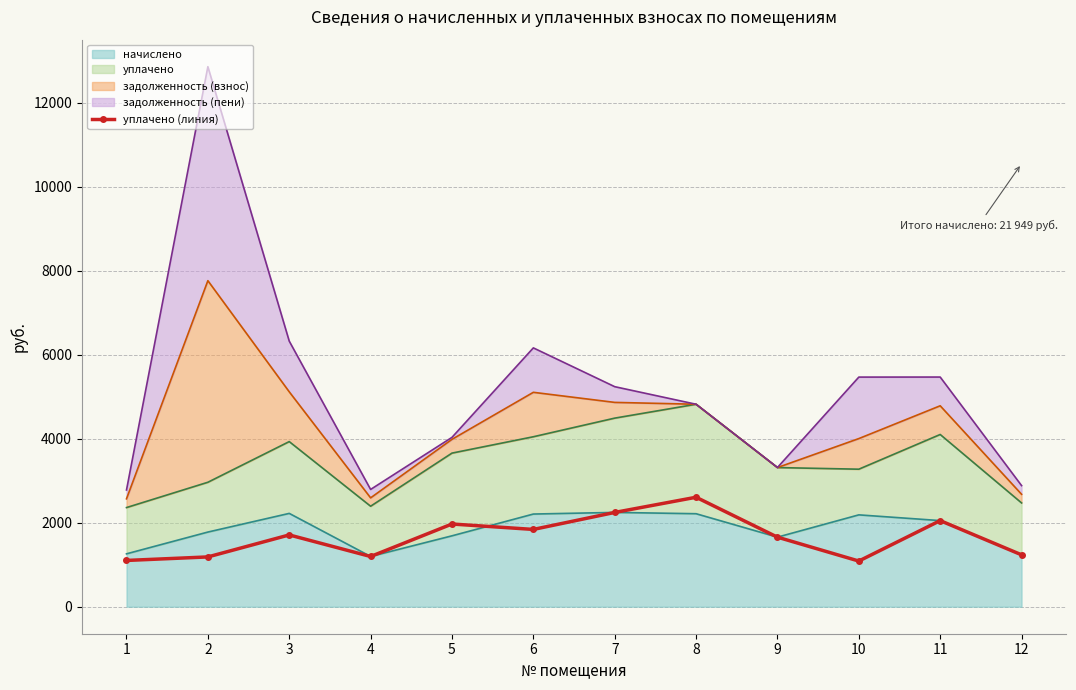

True or false: the data has more than 1 interior local peaks.

True